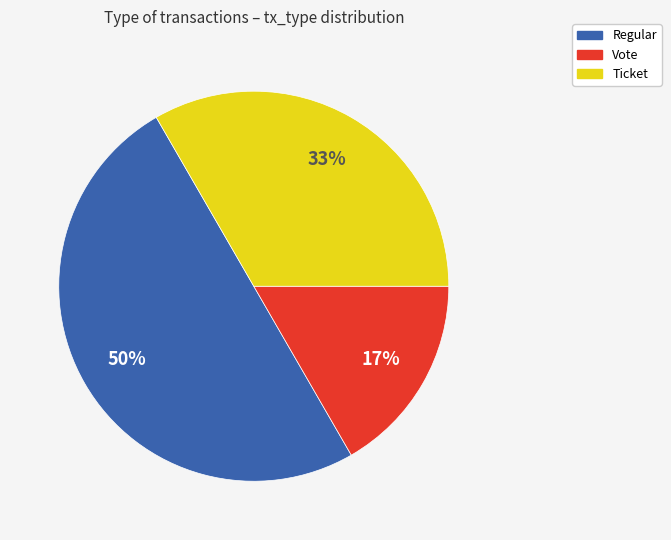

What is the ratio of the value at Vote to the value at Regular?

0.3